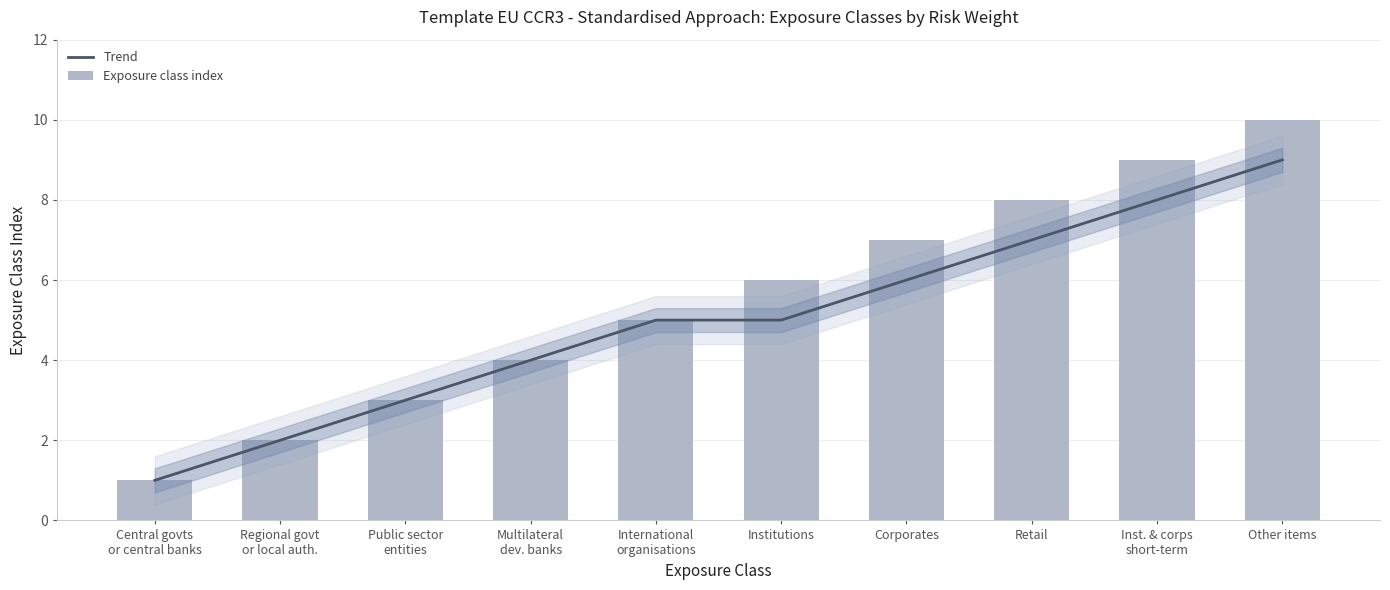

What is the value of the Trend bar at the 9th from the left?

8